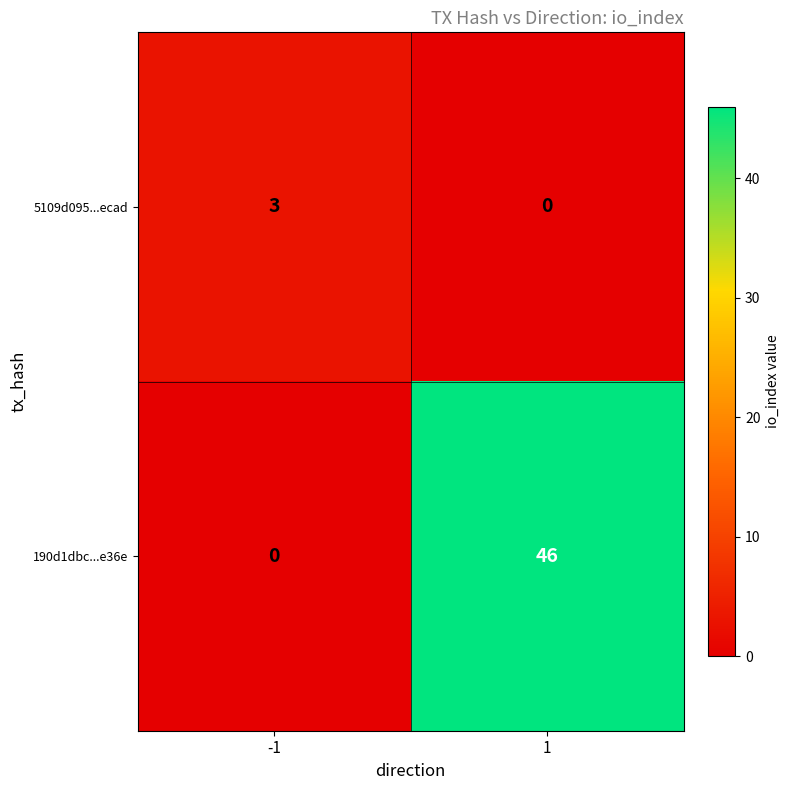

What is the maximum value shown in the chart?

46